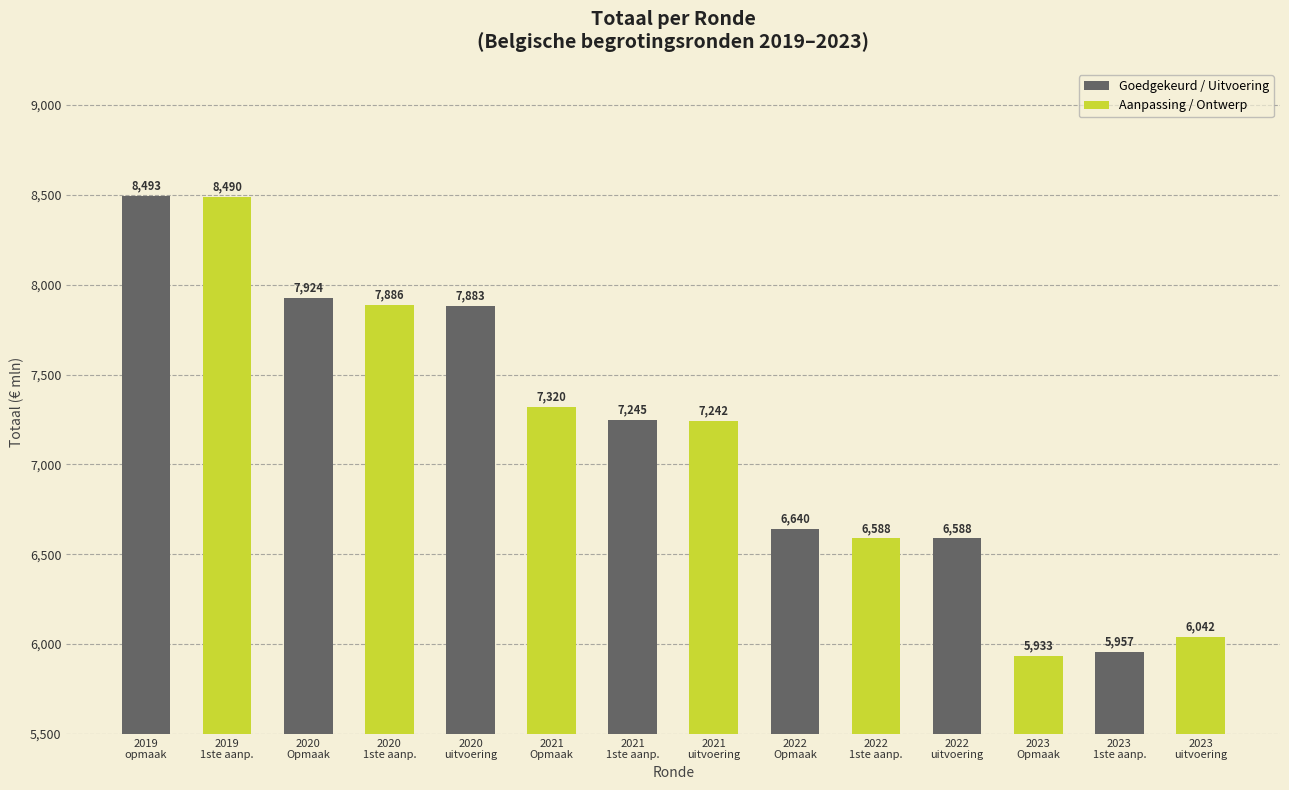

At which label does Goedgekeurd / Uitvoering reach its minimum?

2023
1ste aanp.